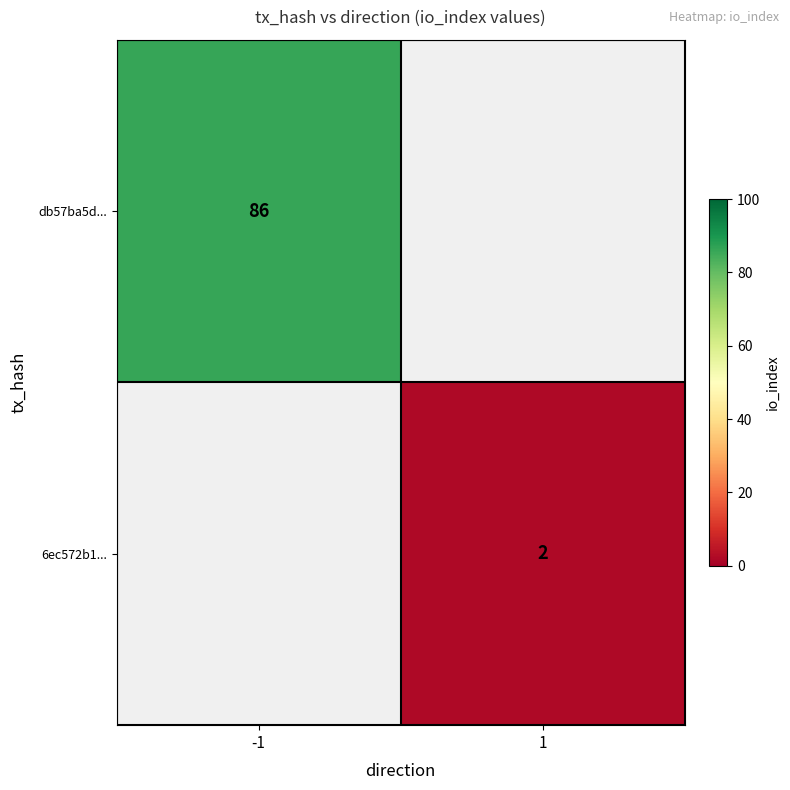

True or false: db57ba5d... has a value of 19 at -1.

False